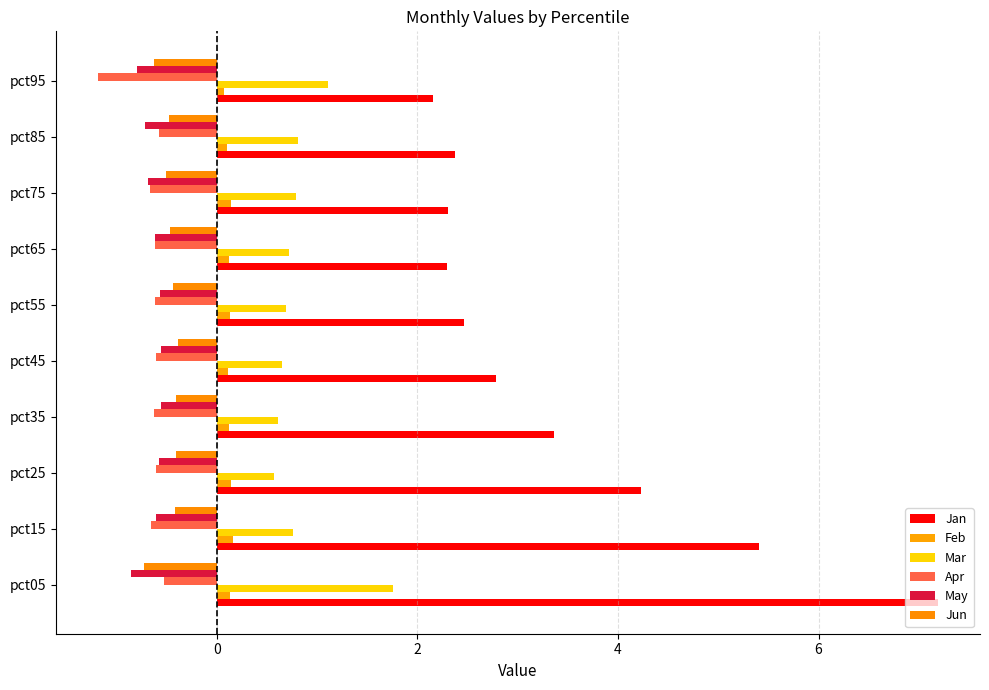

How many data points does each series have?

10